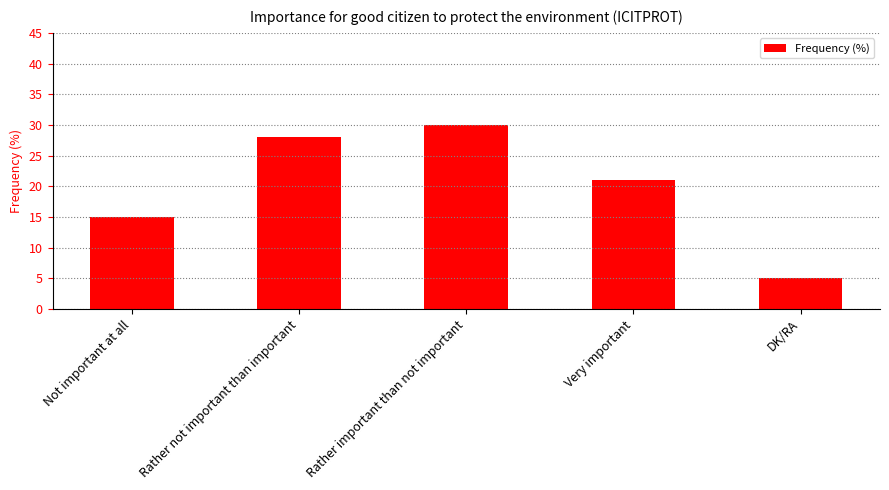

Reading left to right, extract all data points from this chart.

Not important at all=15	Rather not important than important=28	Rather important than not important=30	Very important=21	DK/RA=5